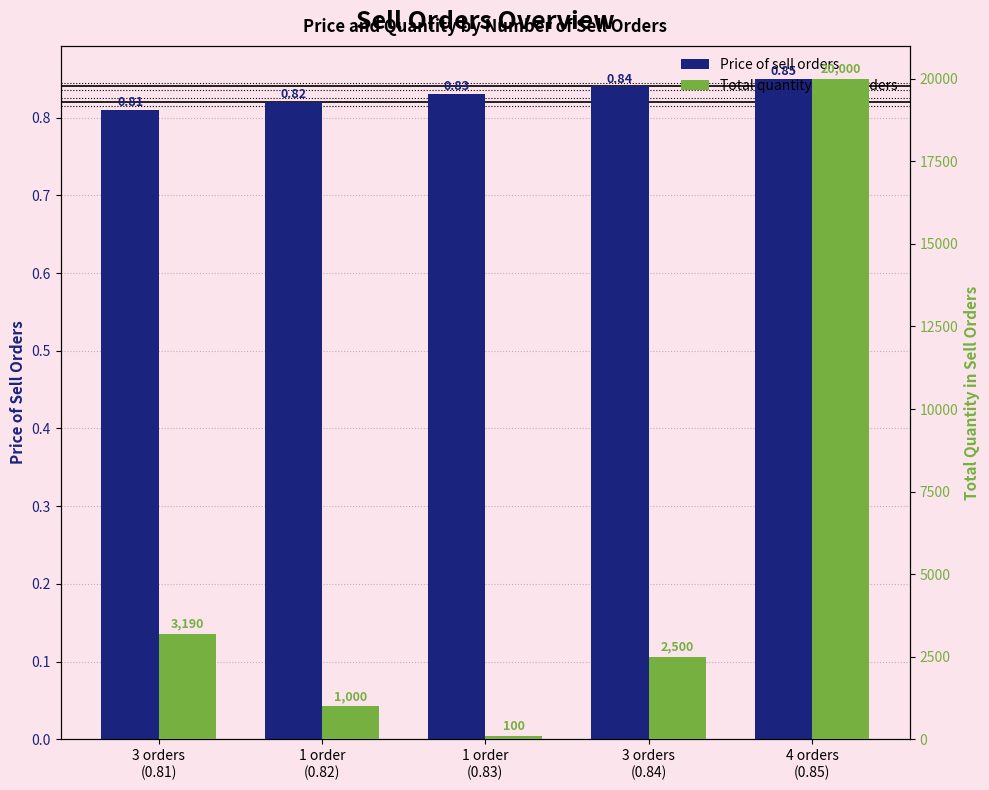

Which series has the largest total across all categories?

Total quantity in sell orders